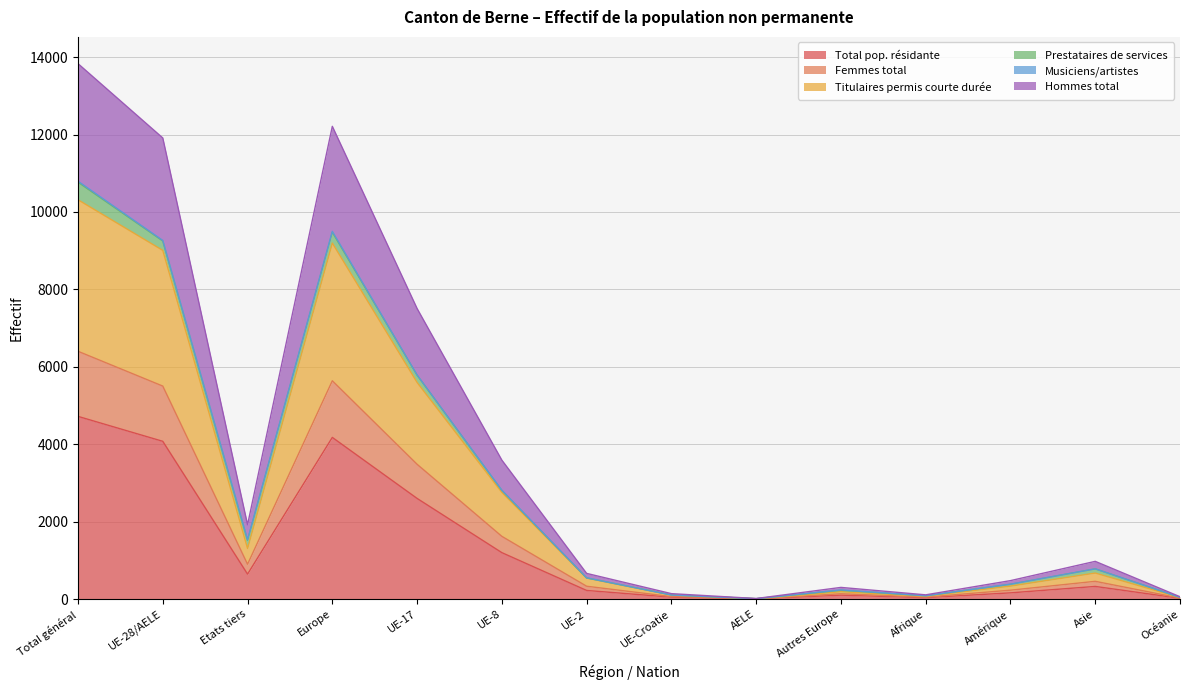

True or false: Titulaires permis courte durée and Hommes total intersect in this chart.

False